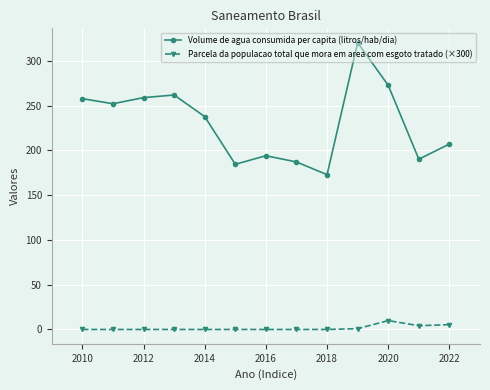

True or false: Parcela da populacao total que mora em area com esgoto tratado (×300) and Volume de agua consumida per capita (litros/hab/dia) cross at least once.

False